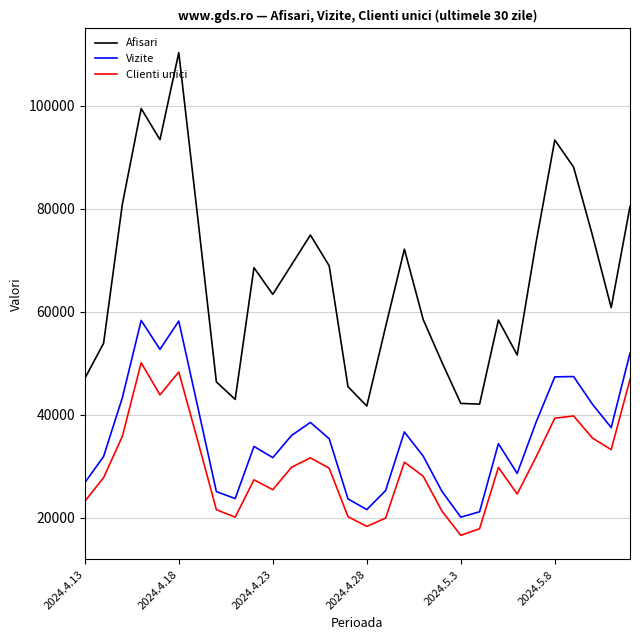

How many values in the Vizite series are below 35355?

15